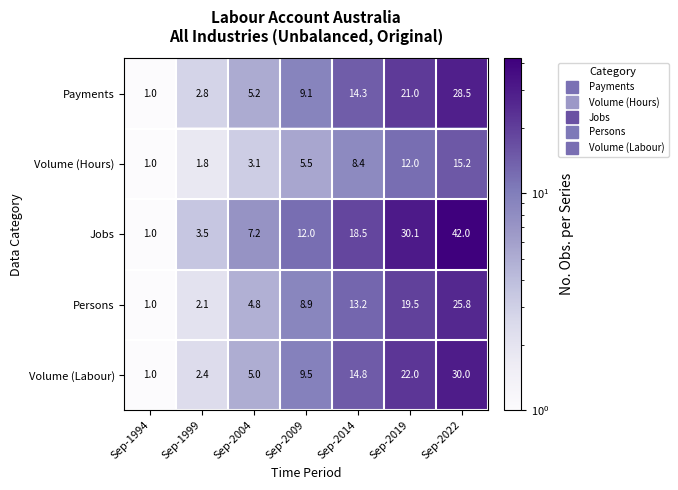

At which category is the sum across all series the highest?

Sep-2022